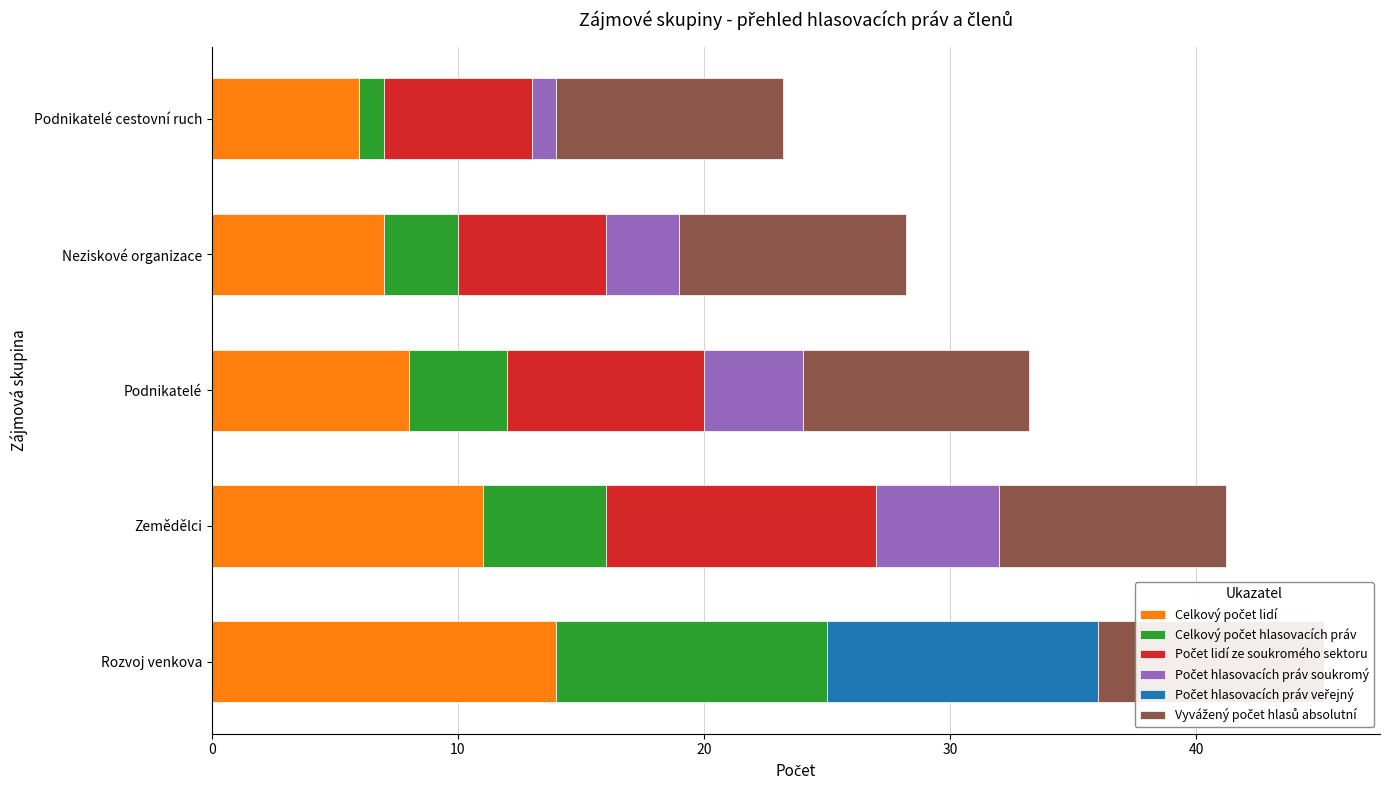

True or false: Počet hlasovacích práv soukromý has a value of -3.0 at Rozvoj venkova.

False